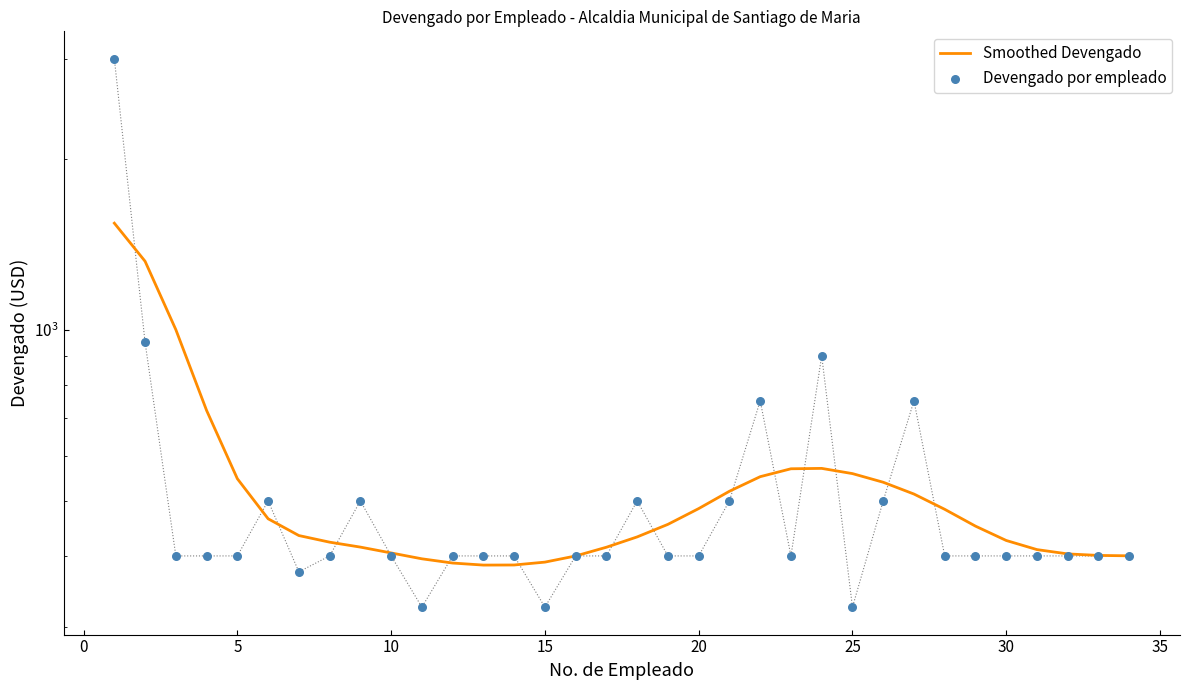

What are all the series names shown in the legend?

Smoothed Devengado, Devengado por empleado